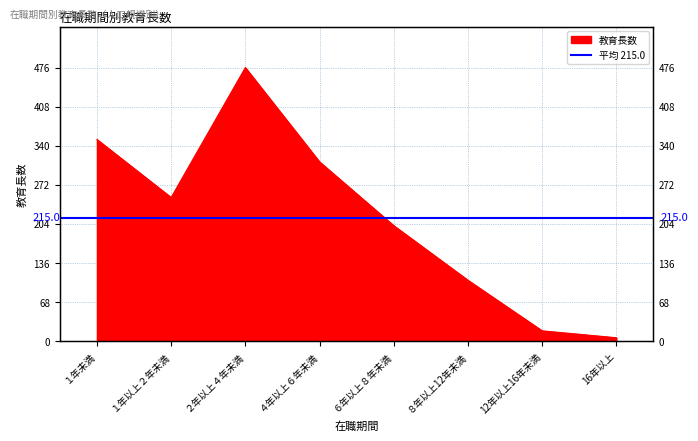

Between １年以上２年未満 and ８年以上12年未満, which is larger?

１年以上２年未満